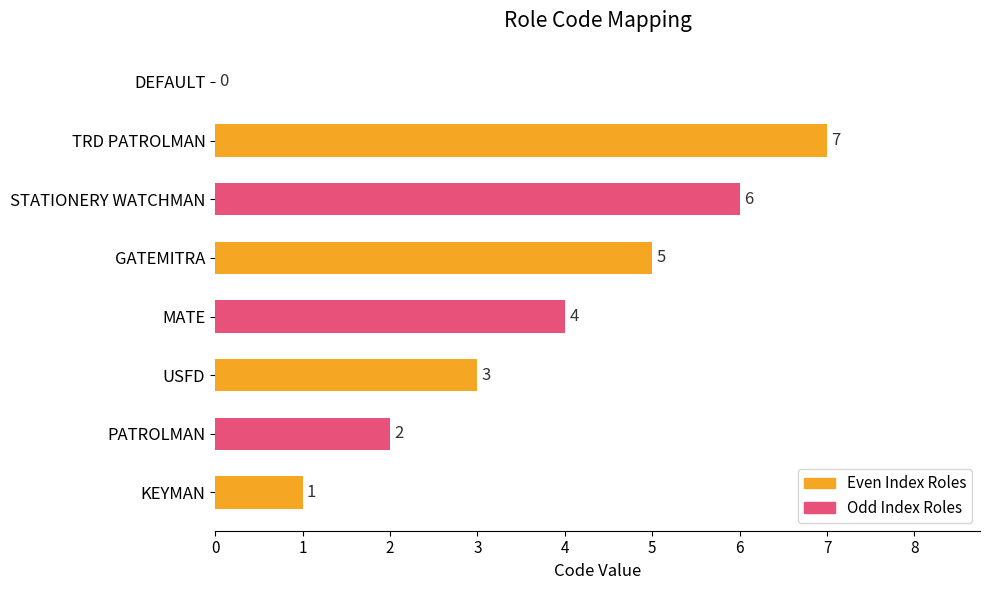

Which category has the highest value across all series?

TRD PATROLMAN